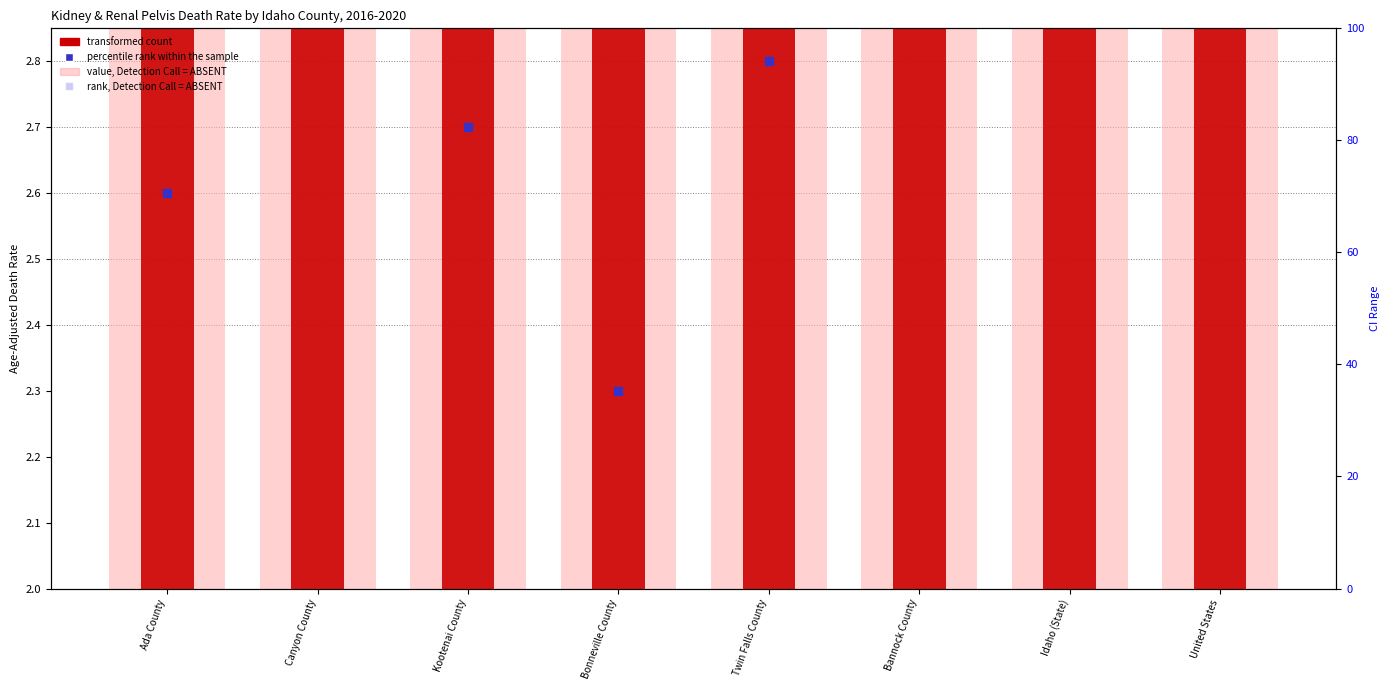

At which category is the sum across all series the highest?

Bannock County